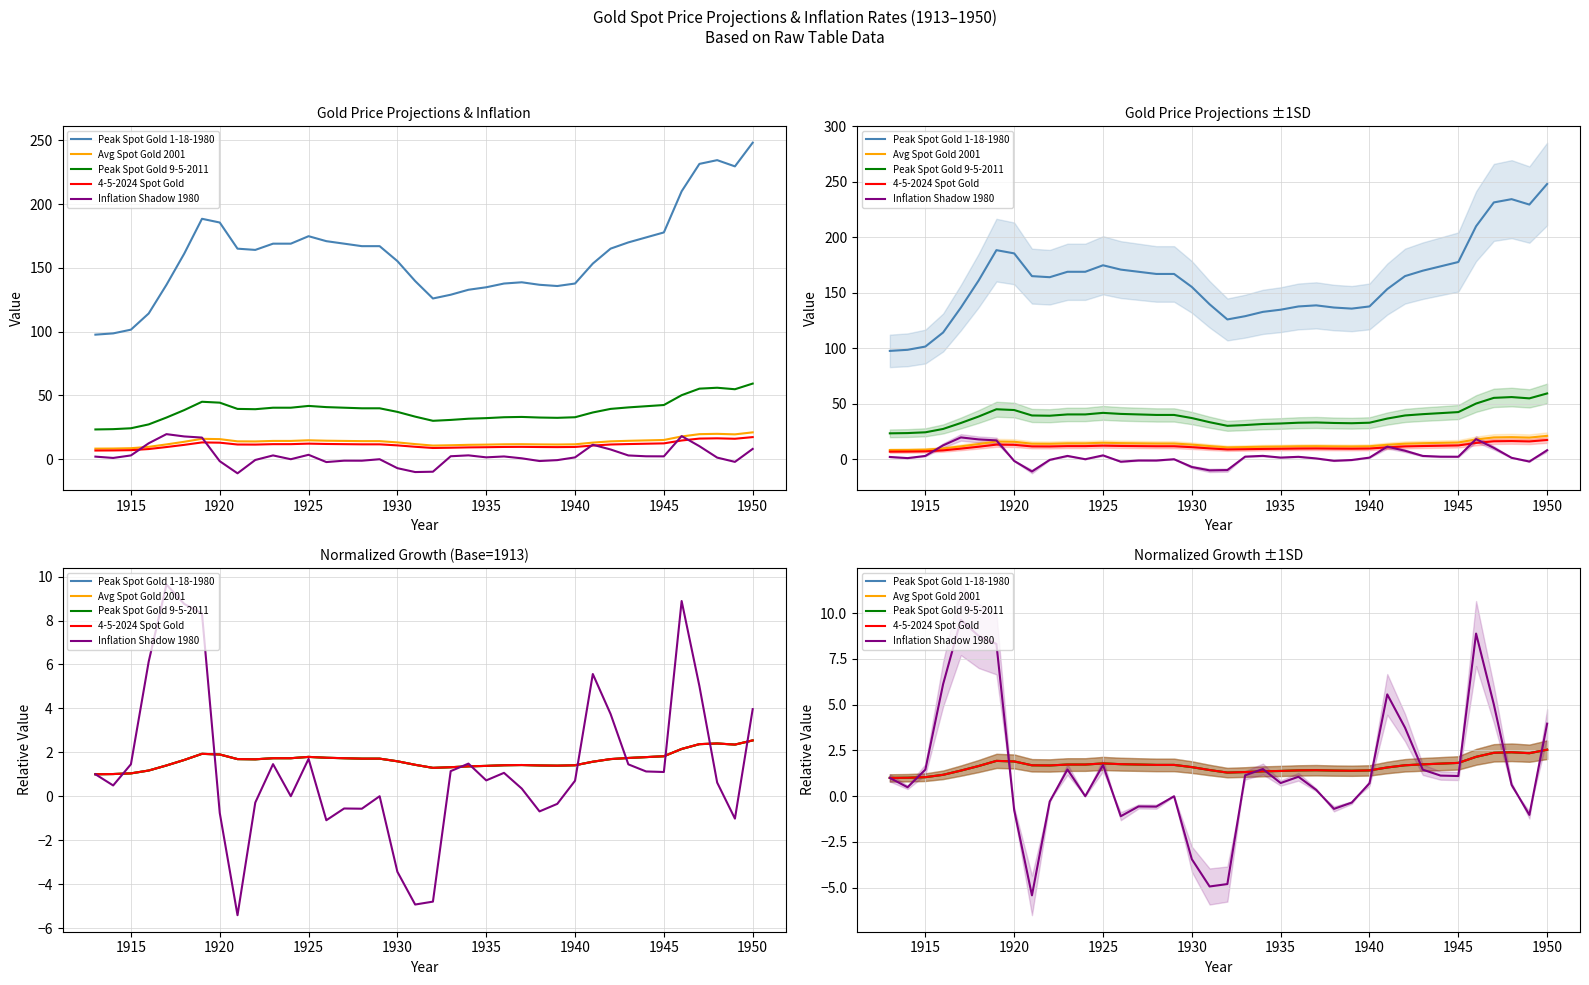

Reading left to right, extract all data points from this chart.

Peak Spot Gold 1-18-1980: 1.0	1.0	1.0	1.2	1.4	1.7	1.9	1.9	1.7	1.7	1.7	1.7	1.8	1.8	1.7	1.7	1.7	1.6	1.4	1.3	1.3	1.4	1.4	1.4	1.4	1.4	1.4	1.4	1.6	1.7	1.7	1.8	1.8	2.2	2.4	2.4	2.4	2.5
Avg Spot Gold 2001: 1.0	1.0	1.0	1.2	1.4	1.7	1.9	1.9	1.7	1.7	1.7	1.7	1.8	1.8	1.7	1.7	1.7	1.6	1.4	1.3	1.3	1.4	1.4	1.4	1.4	1.4	1.4	1.4	1.6	1.7	1.7	1.8	1.8	2.2	2.4	2.4	2.4	2.5
Peak Spot Gold 9-5-2011: 1.0	1.0	1.0	1.2	1.4	1.6	1.9	1.9	1.7	1.7	1.7	1.7	1.8	1.8	1.7	1.7	1.7	1.6	1.4	1.3	1.3	1.4	1.4	1.4	1.4	1.4	1.4	1.4	1.6	1.7	1.7	1.8	1.8	2.2	2.4	2.4	2.4	2.5
4-5-2024 Spot Gold: 1.0	1.0	1.0	1.2	1.4	1.7	1.9	1.9	1.7	1.7	1.7	1.7	1.8	1.8	1.7	1.7	1.7	1.6	1.4	1.3	1.3	1.4	1.4	1.4	1.4	1.4	1.4	1.4	1.6	1.7	1.7	1.8	1.8	2.2	2.4	2.4	2.4	2.5
Inflation Shadow 1980: 1.0	0.5	1.5	6.1	9.6	8.8	8.3	-0.8	-5.4	-0.3	1.5	0.0	1.7	-1.1	-0.6	-0.6	0.0	-3.4	-4.9	-4.8	1.1	1.5	0.7	1.1	0.3	-0.7	-0.3	0.7	5.6	3.7	1.5	1.1	1.1	8.9	5.0	0.6	-1.0	4.0